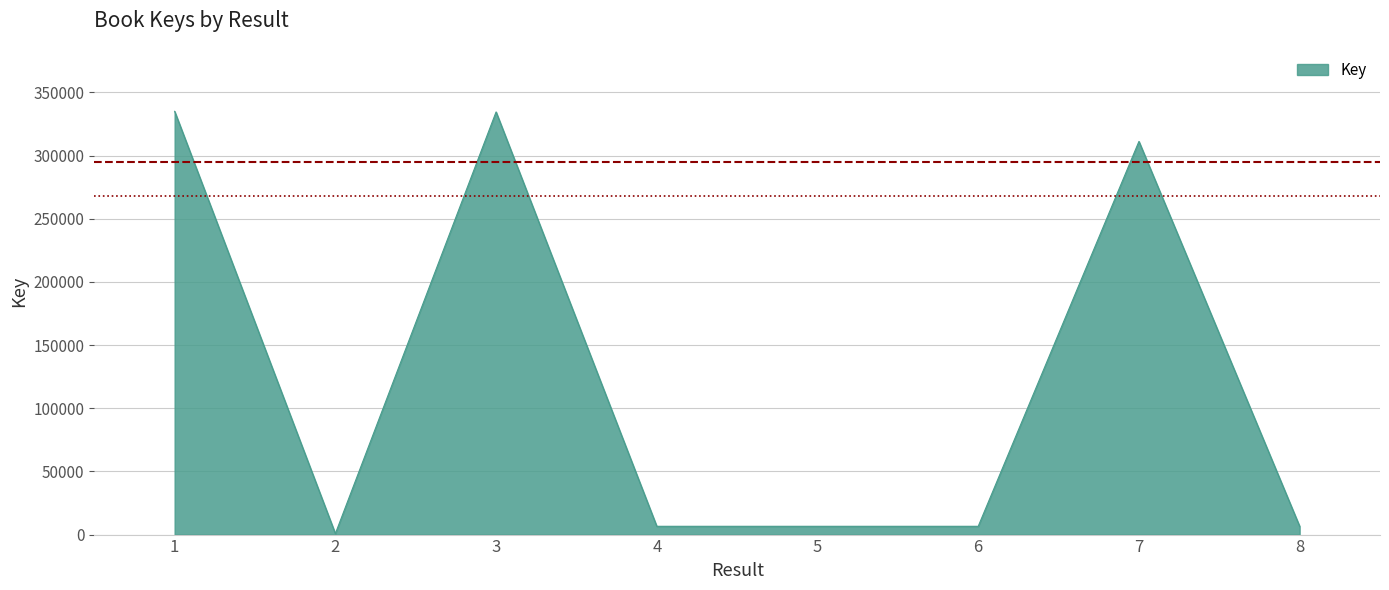

How many lines are shown in the chart?

1